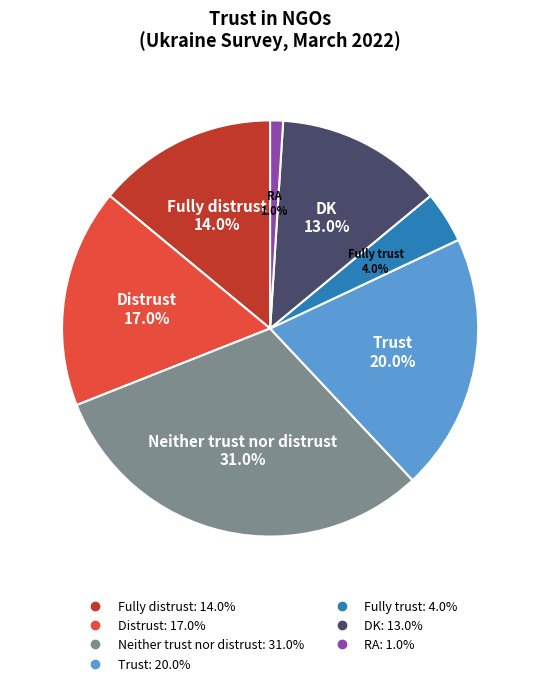

How many segments does this pie chart have?

7